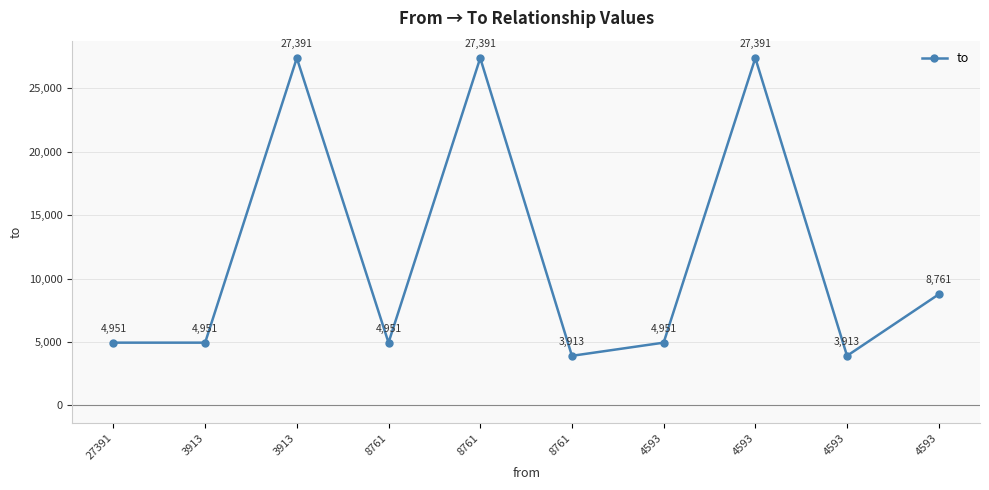

Count the number of data series in this chart.

1